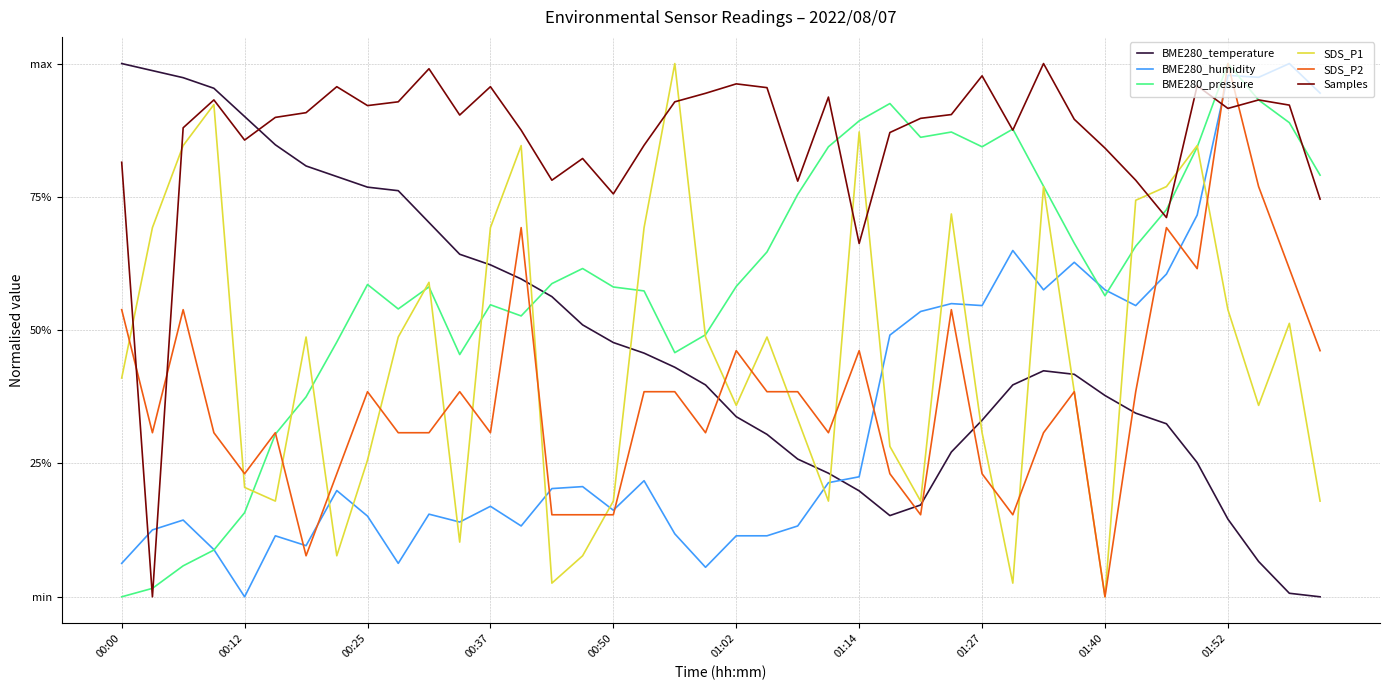

What are all the series names shown in the legend?

BME280_temperature, BME280_humidity, BME280_pressure, SDS_P1, SDS_P2, Samples